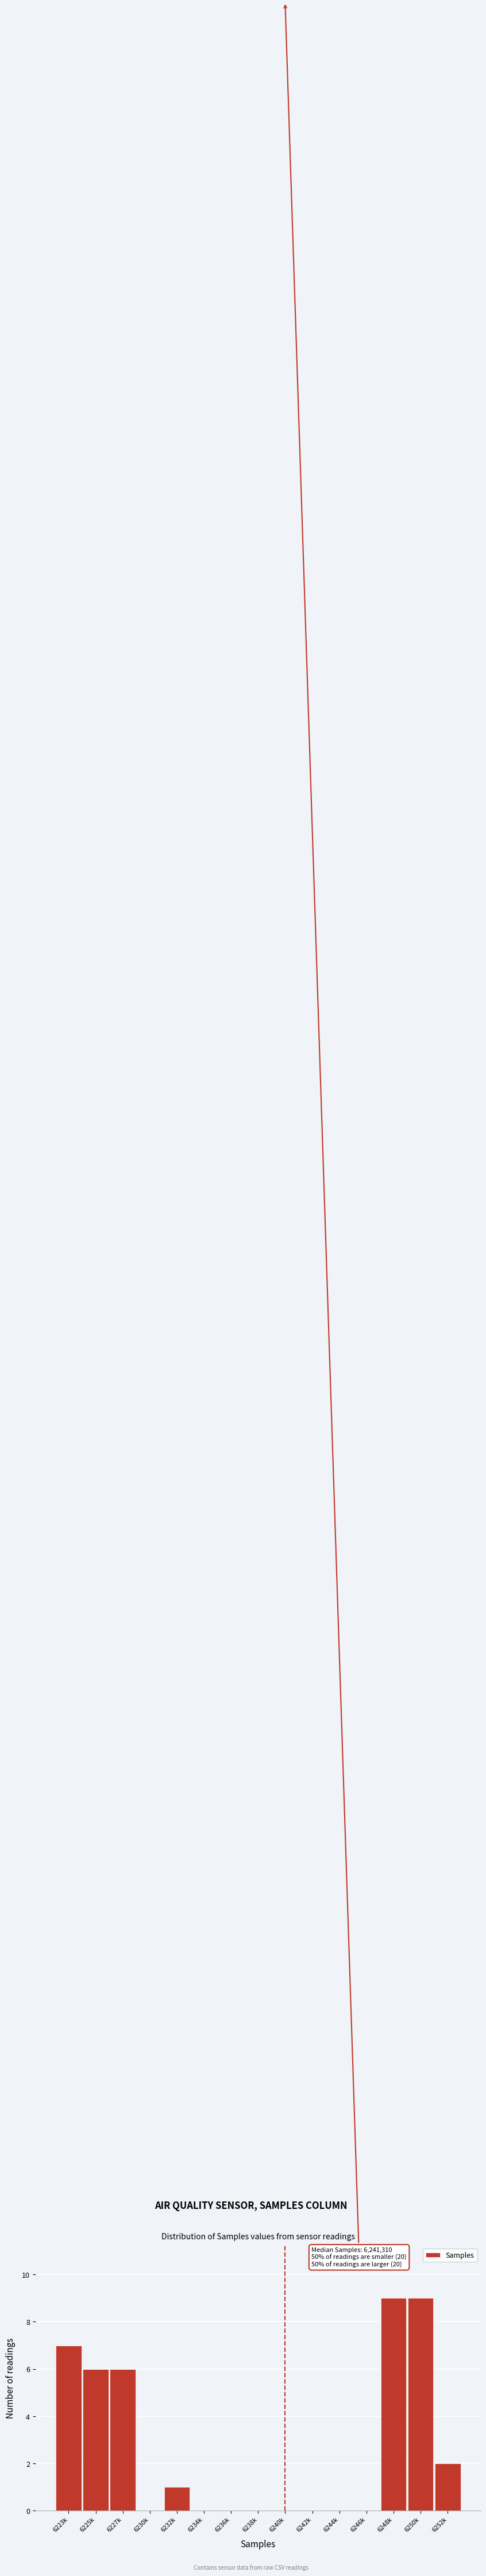

Reading left to right, what are all the values shown in this chart?

6223k=7	6225k=6	6227k=6	6230k=0	6232k=1	6234k=0	6236k=0	6238k=0	6240k=0	6242k=0	6244k=0	6246k=0	6248k=9	6250k=9	6252k=2